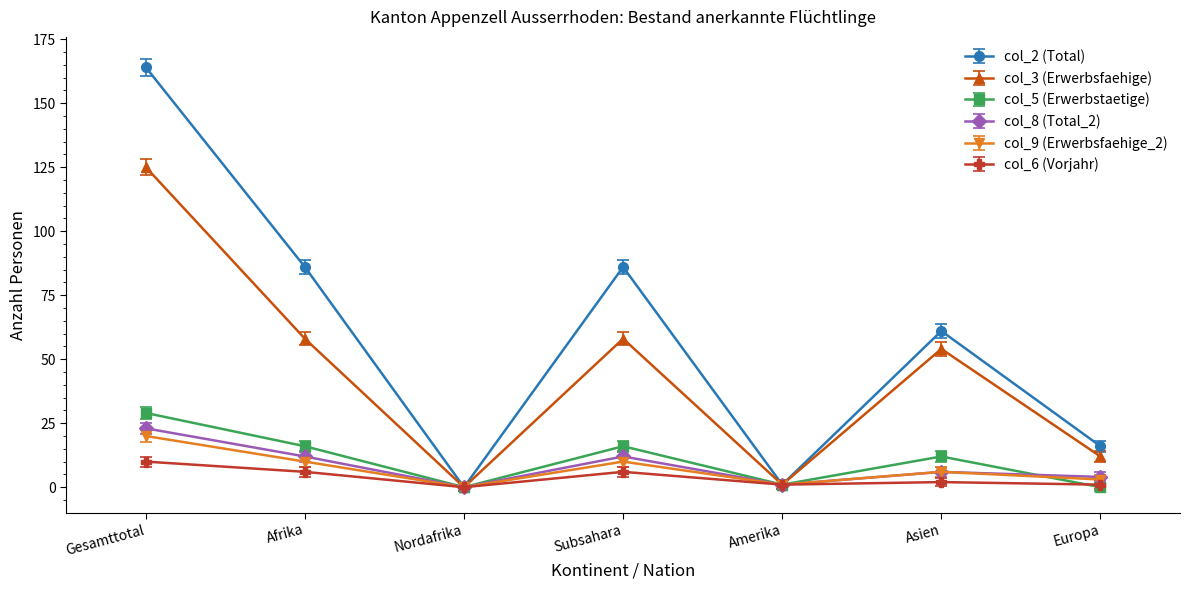

What is the greatest value displayed?

164